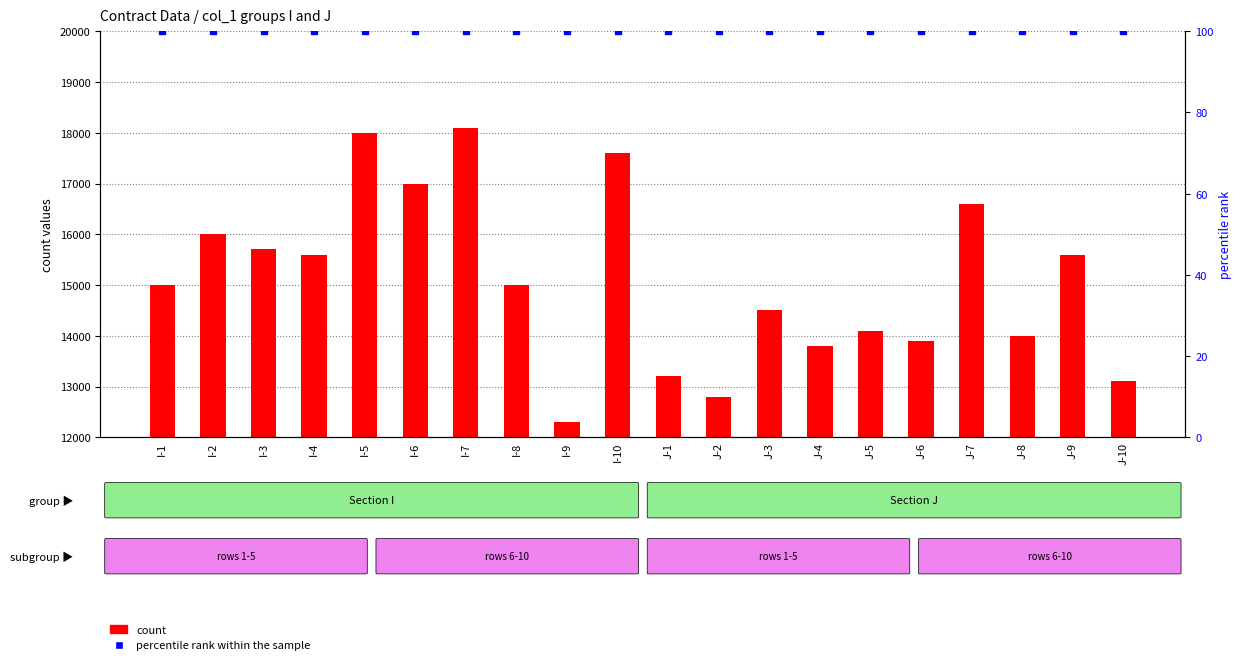

How many data points does each series have?

20